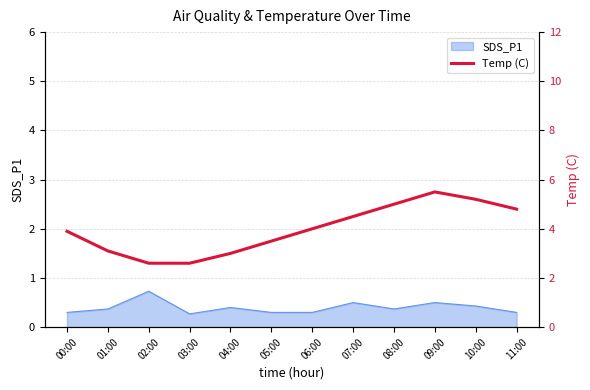

What is the maximum value shown in the chart?

5.5